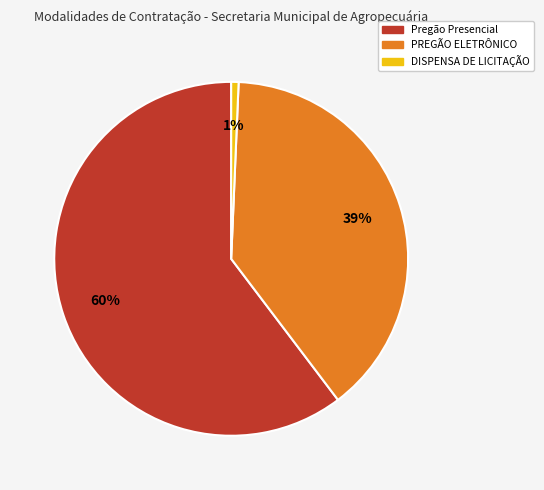

To the nearest percent, what is the average slice percentage?

33%